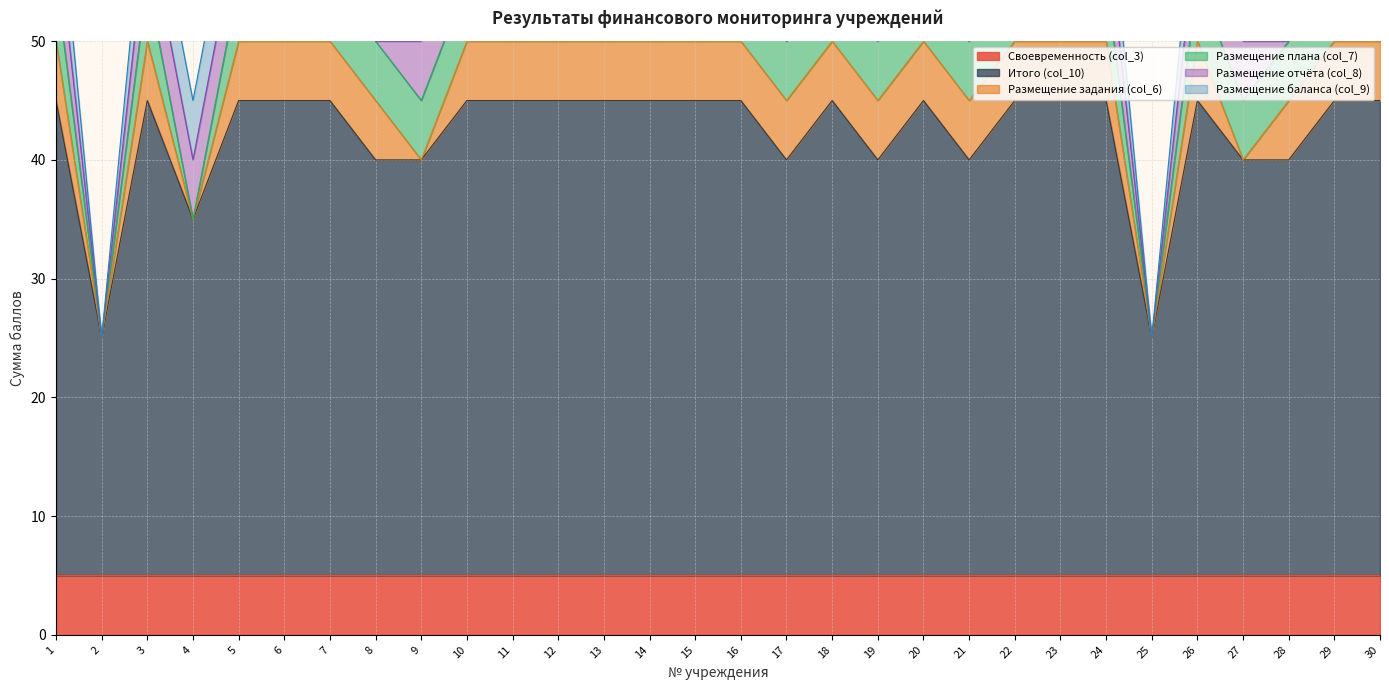

True or false: Итого (col_10) and Своевременность (col_3) intersect in this chart.

False